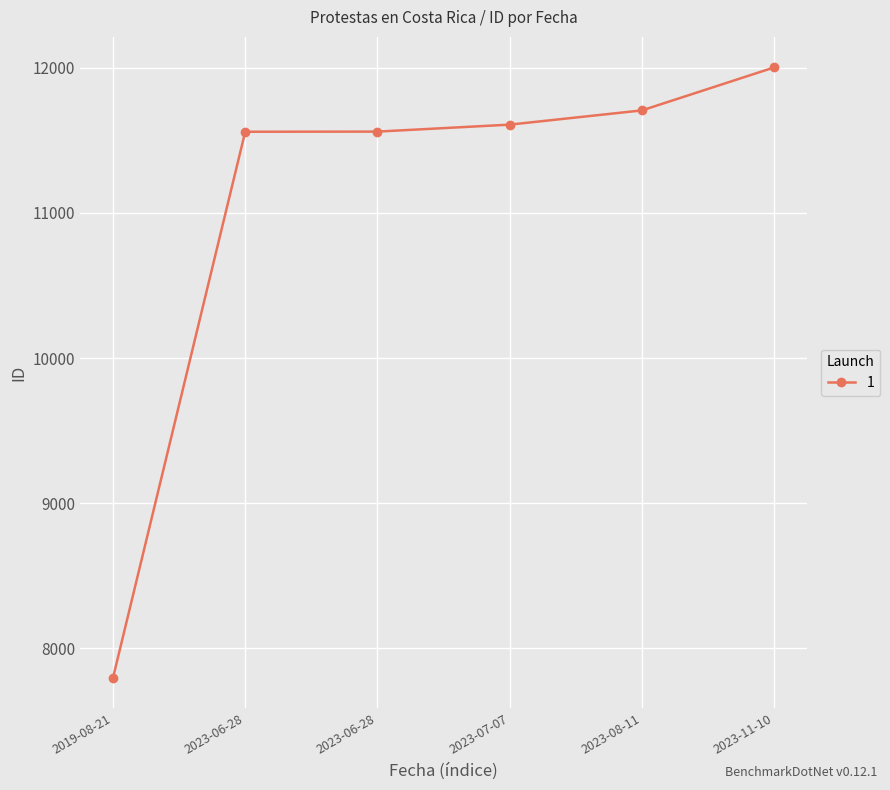

What is the difference between the maximum and minimum values?

4204